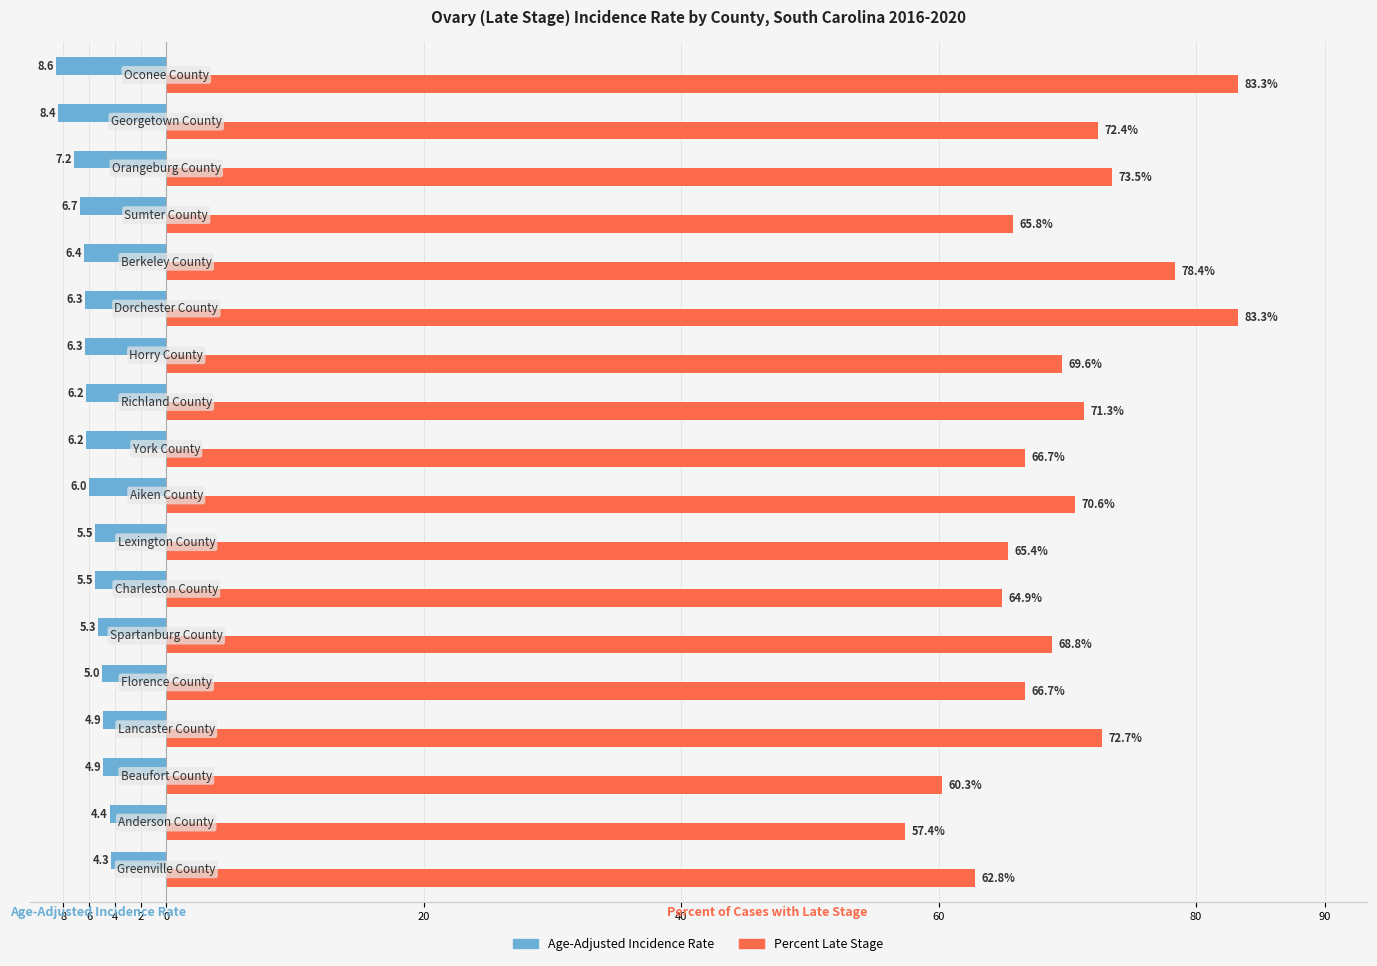

Which series has the largest total across all categories?

Percent Late Stage